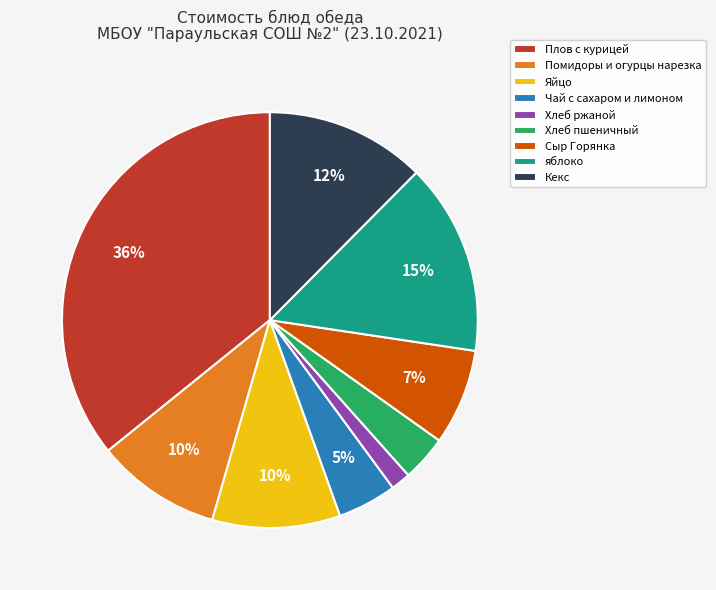

Which has a higher value, яблоко or Хлеб ржаной?

яблоко